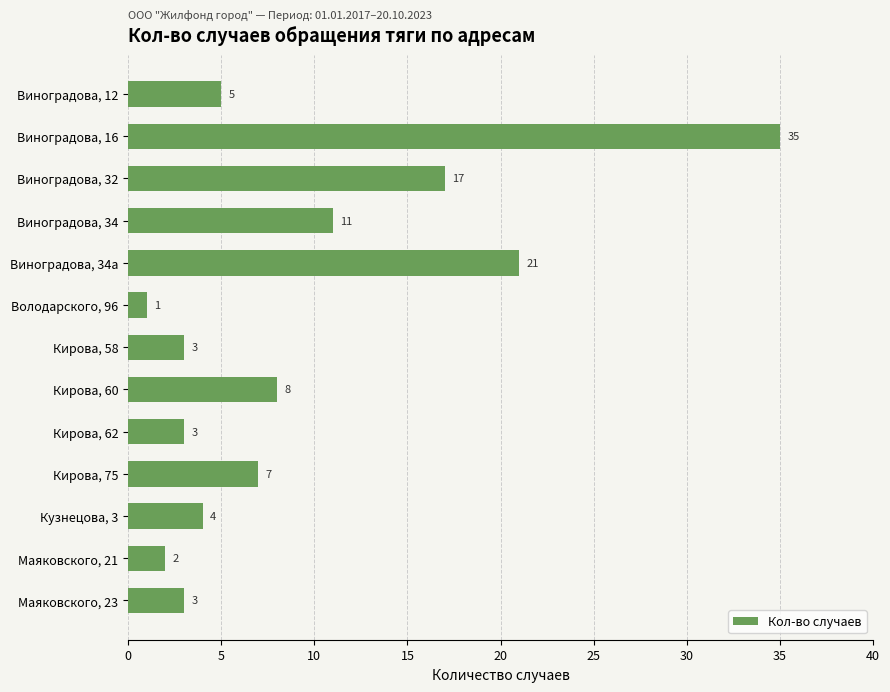

What is the greatest value displayed?

35